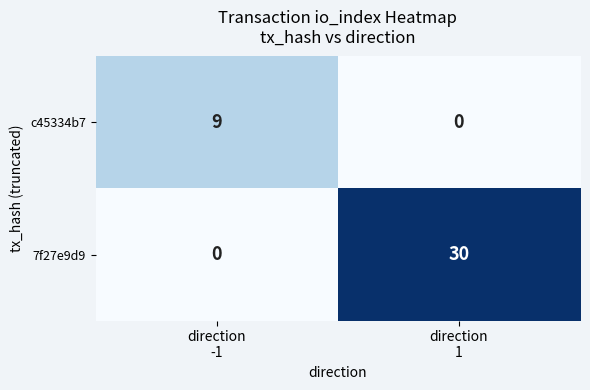

Which series has the largest total across all categories?

7f27e9d9